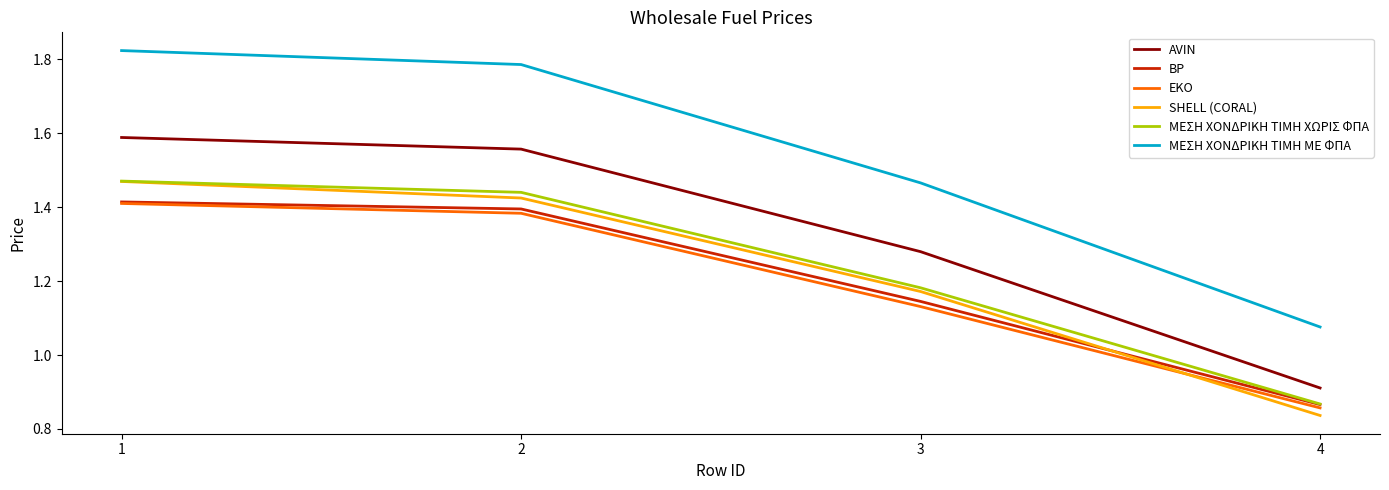

What is the spread (max minus min) of values at 1?

0.4